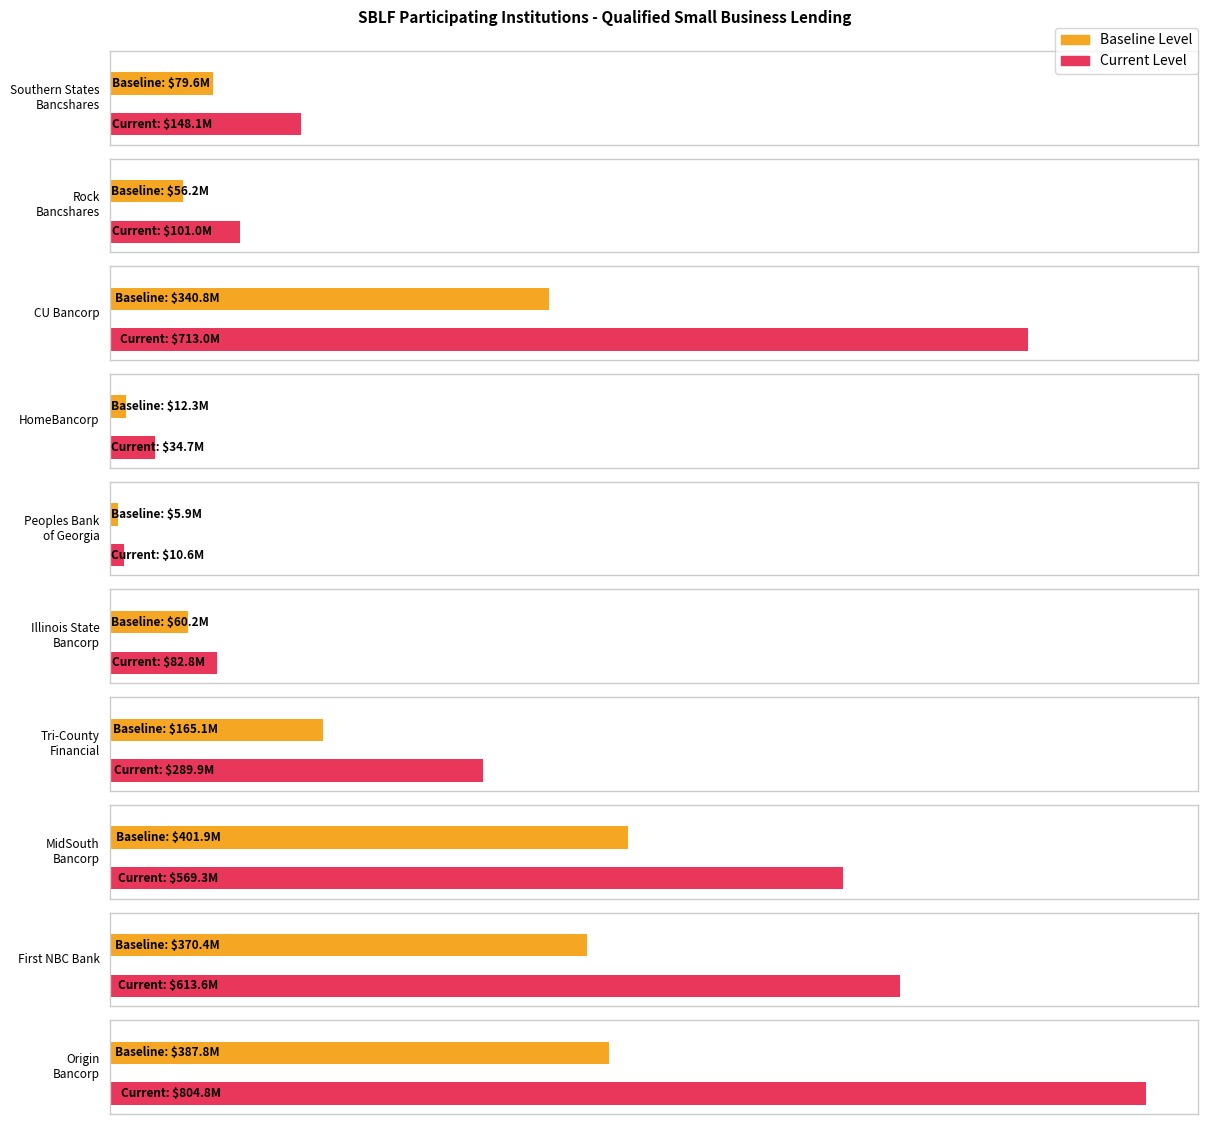

The value of Baseline Level at Peoples Bank
of Georgia is 3426781. True or false?

False